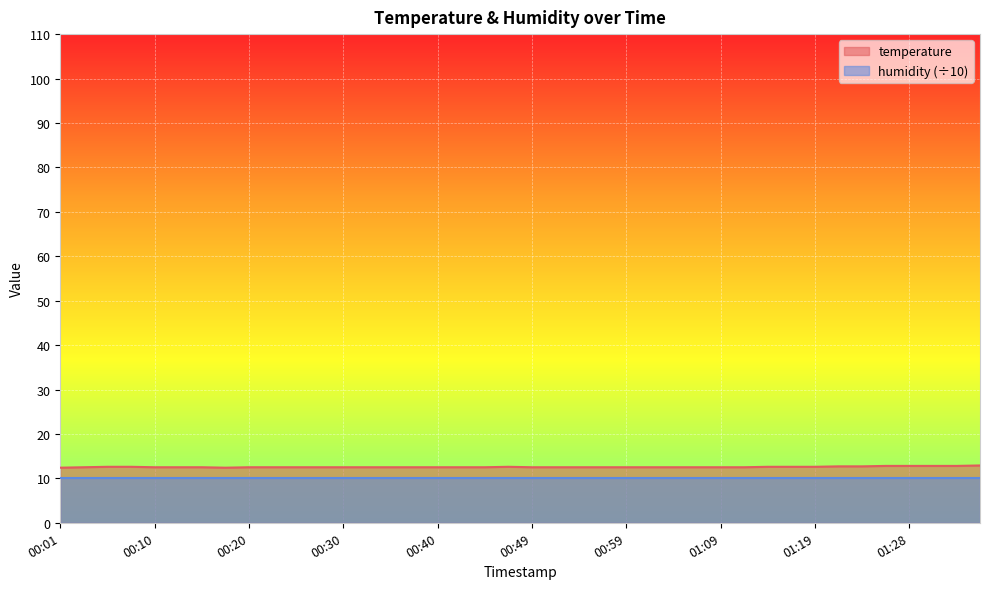

Rank the categories by value from highest to lowest.

01:36, 01:26, 01:28, 01:31, 01:33, 01:21, 01:23, 00:06, 00:08, 00:47, 01:14, 01:16, 01:19, 00:03, 00:10, 00:13, 00:15, 00:20, 00:23, 00:25, 00:27, 00:30, 00:32, 00:35, 00:37, 00:40, 00:42, 00:45, 00:49, 00:52, 00:54, 00:57, 00:59, 01:02, 01:04, 01:06, 01:09, 01:11, 00:01, 00:18